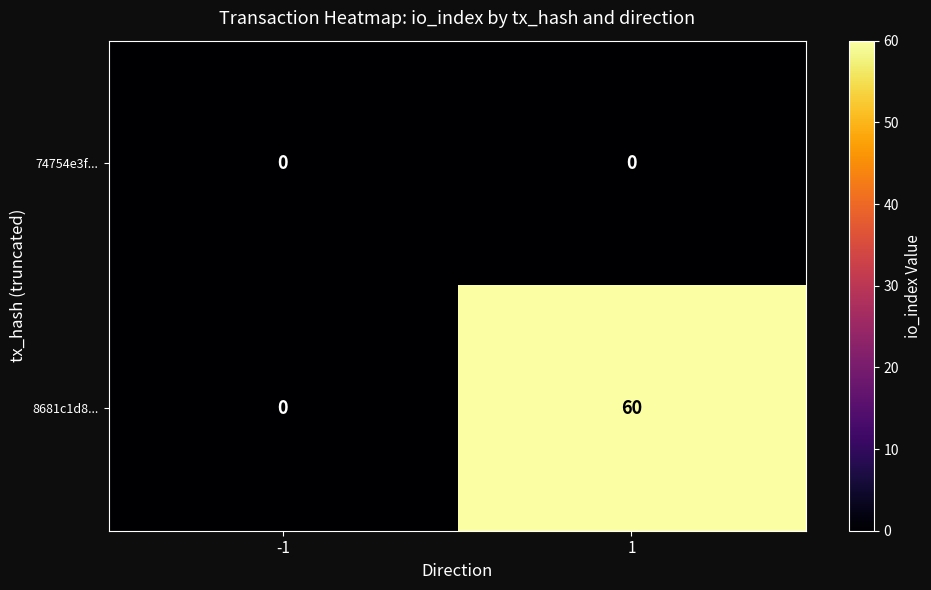

At which category is the sum across all series the highest?

1